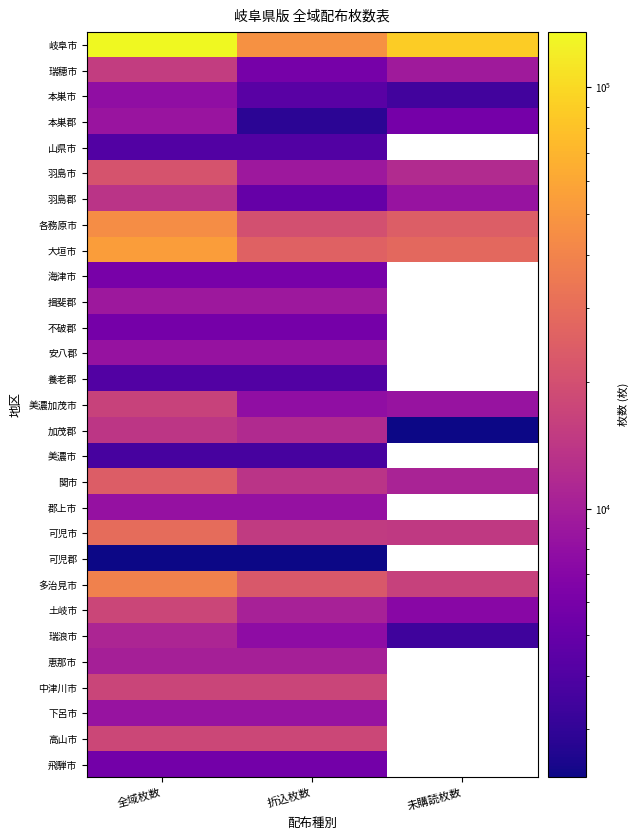

Is the value of 下呂市 at 未購読枚数 greater than the value of 中津川市 at 折込枚数?

No